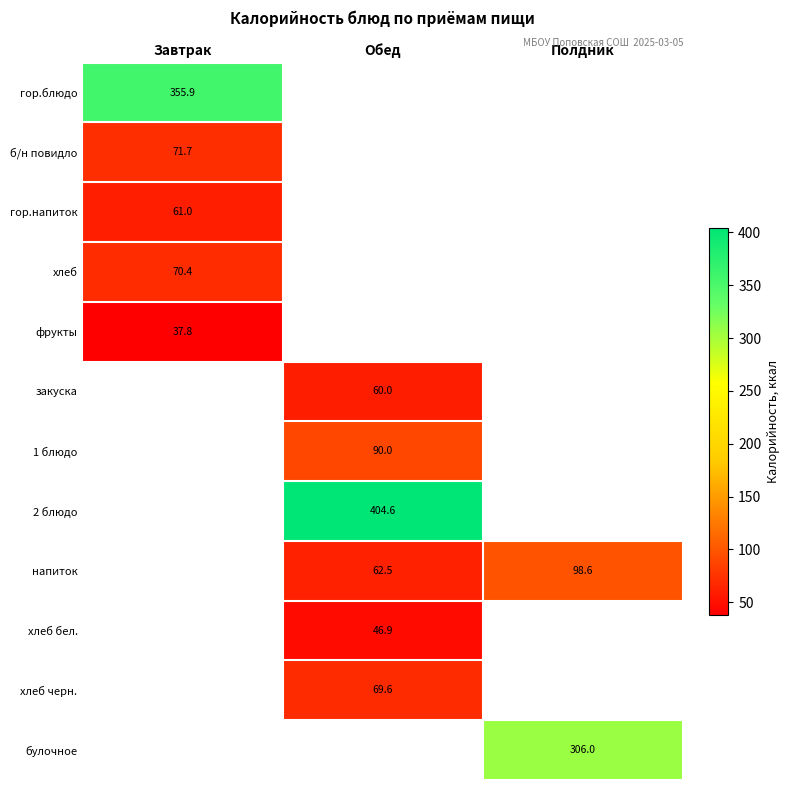

How many categories are shown in the chart?

3